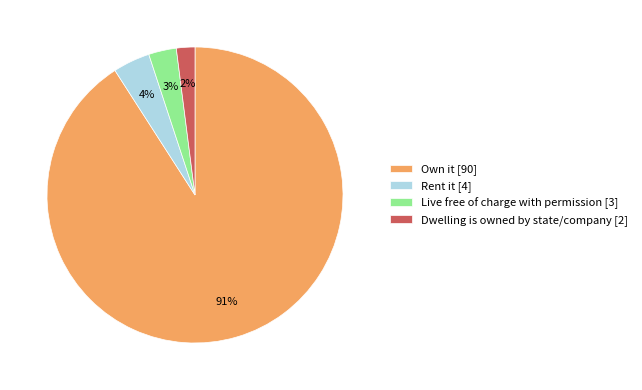

Is Own it [90] the majority of the pie?

Yes